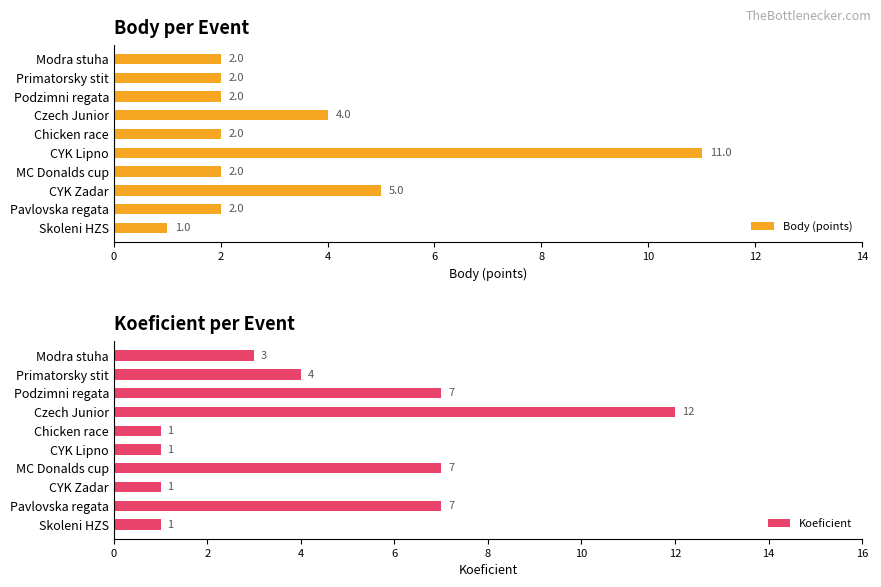

What is the maximum value for Body (points)?

11